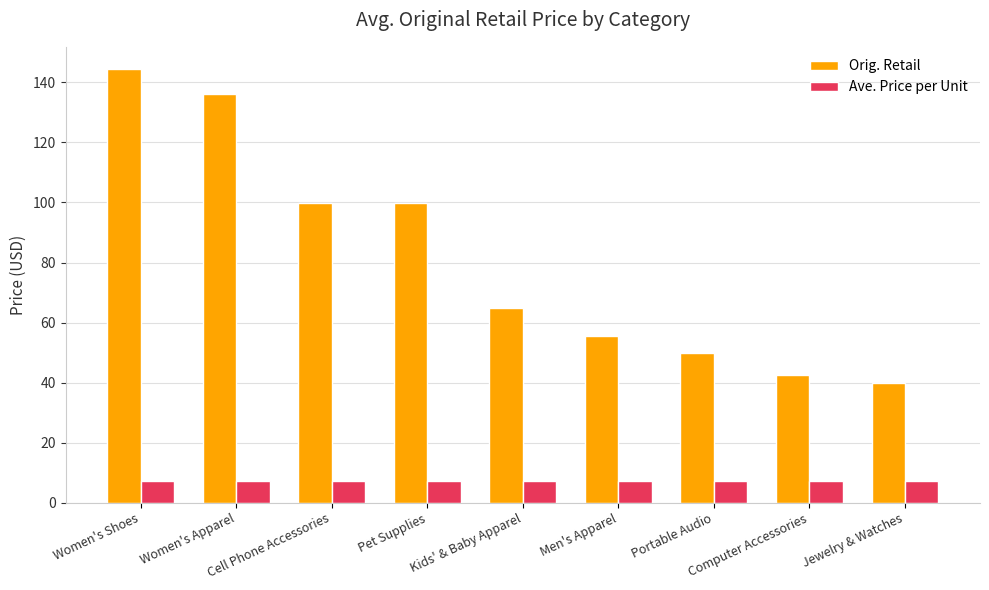

What is the spread (max minus min) of values at Jewelry & Watches?

32.9